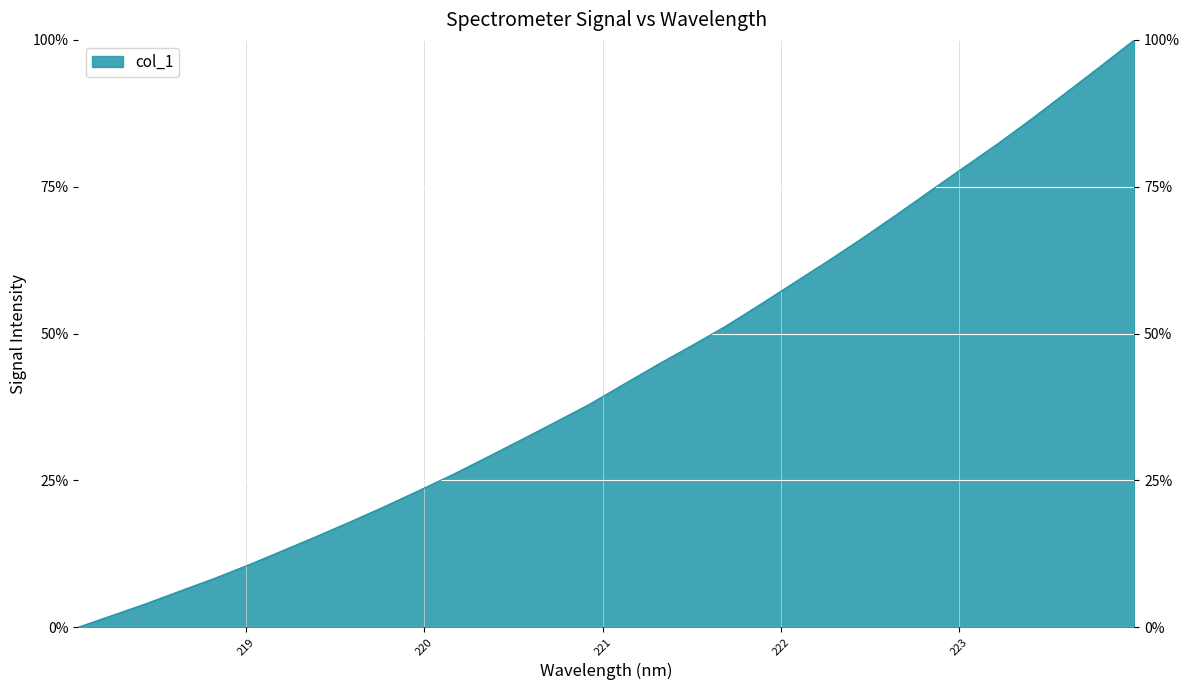

Rank the categories by value from highest to lowest.

223.9802, 223.7895, 223.5987, 223.408, 223.2172, 223.0264, 222.8355, 222.6447, 222.4538, 222.263, 222.0721, 221.8812, 221.6902, 221.4993, 221.3083, 221.1174, 220.9264, 220.7354, 220.5444, 220.3533, 220.1623, 219.9712, 219.7801, 219.589, 219.3979, 219.2067, 219.0156, 218.8244, 218.6332, 218.442, 218.2508, 218.0596